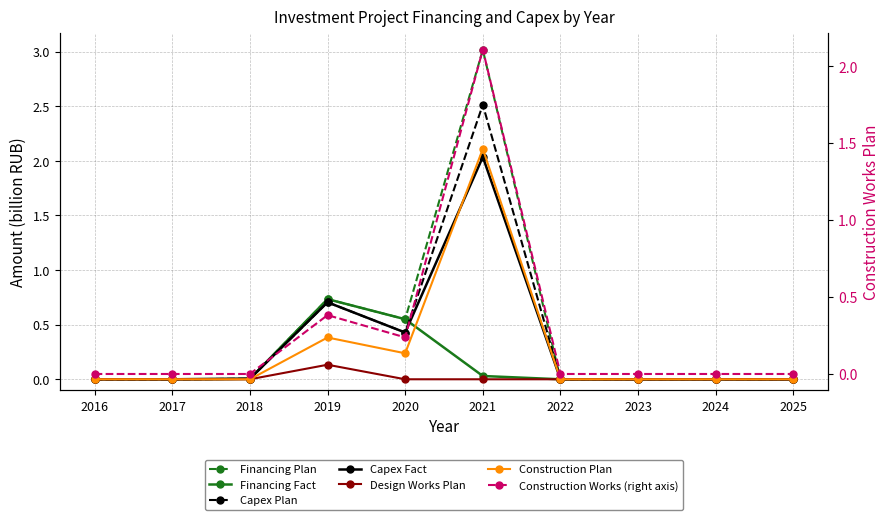

How many values in Financing Fact are above zero?

4